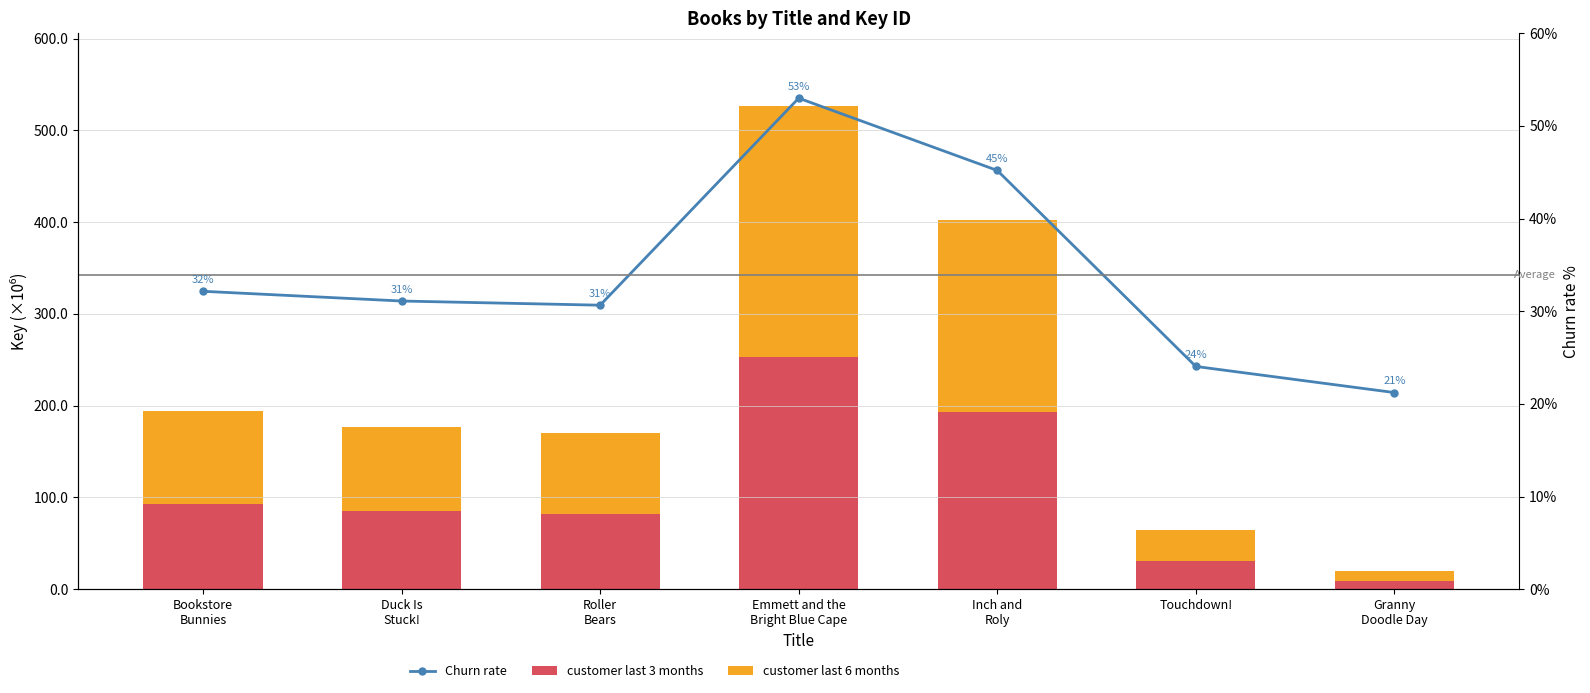

Which has a higher value, Granny
Doodle Day or Inch and
Roly?

Inch and
Roly